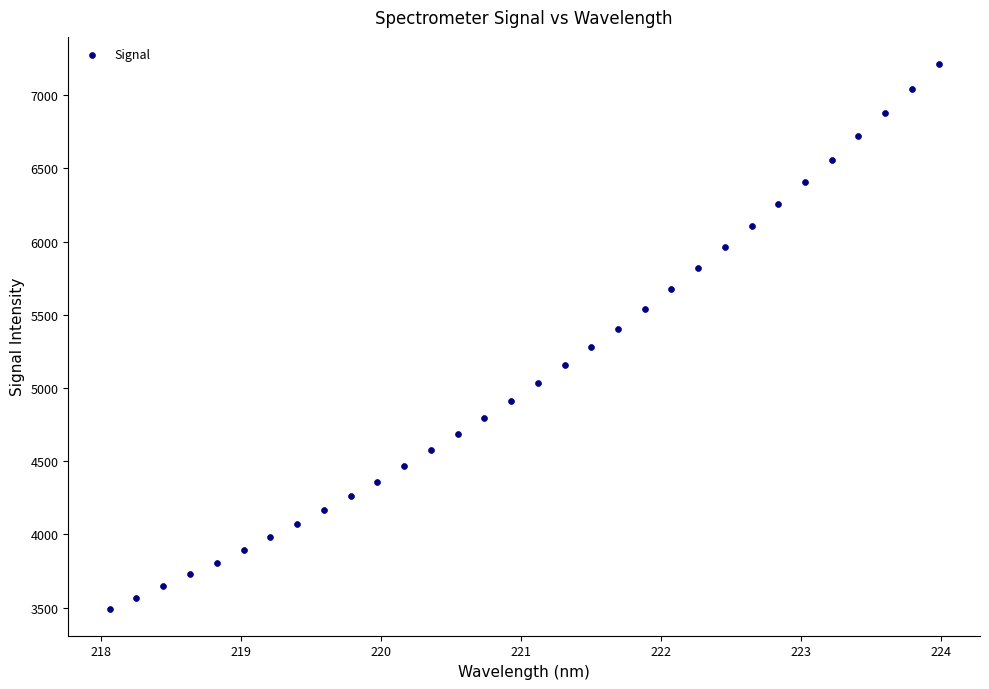

What is the range of X values (max minus min)?

5.9